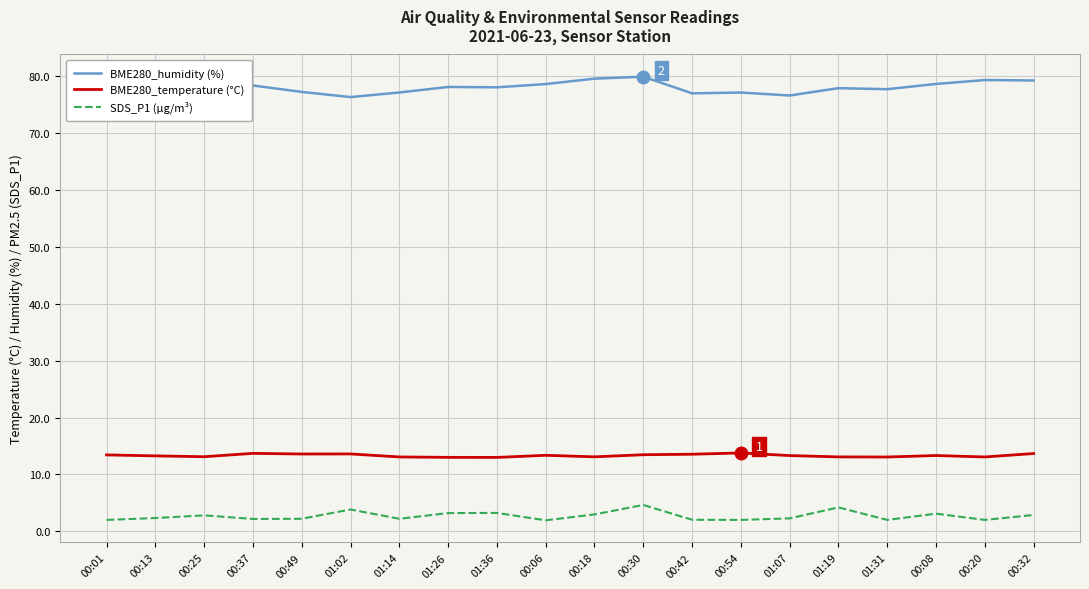

Rank the series at 01:02 from highest to lowest value.

BME280_humidity (%), BME280_temperature (°C), SDS_P1 (µg/m³)